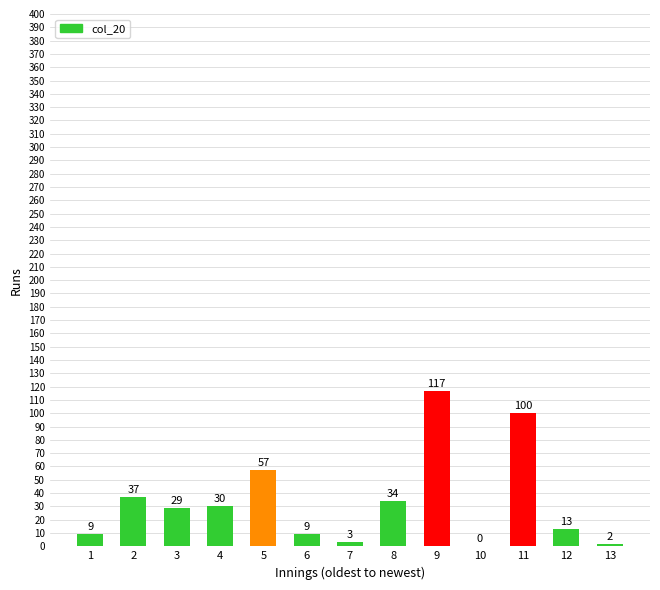

The chart shows a value of 0 at 10. True or false?

True